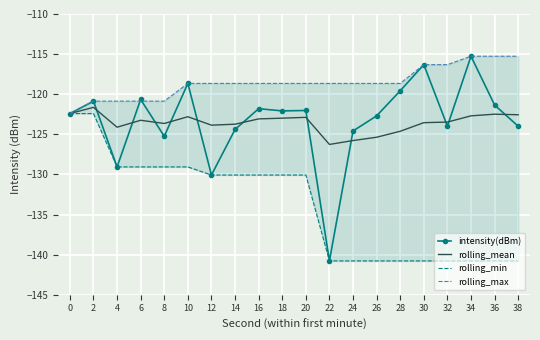

Rank the series at 2 from lowest to highest value.

rolling_min, rolling_mean, intensity(dBm), rolling_max